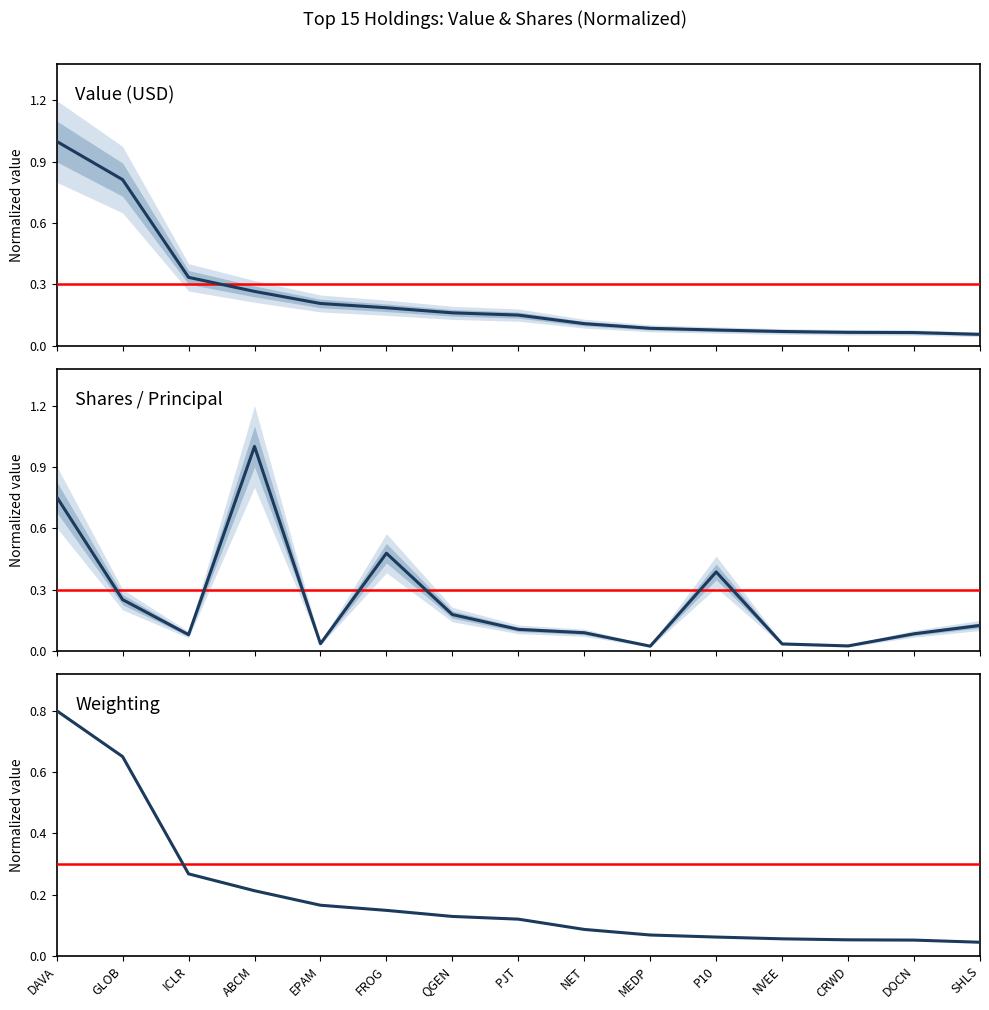

True or false: Value has more than 0 interior local peaks.

False